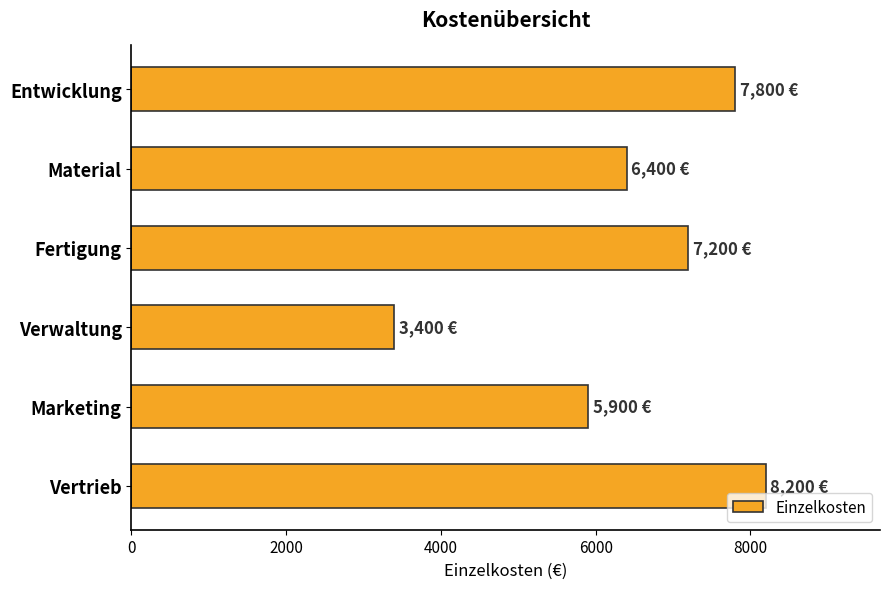

The chart shows a value of 8200 at Vertrieb. True or false?

True